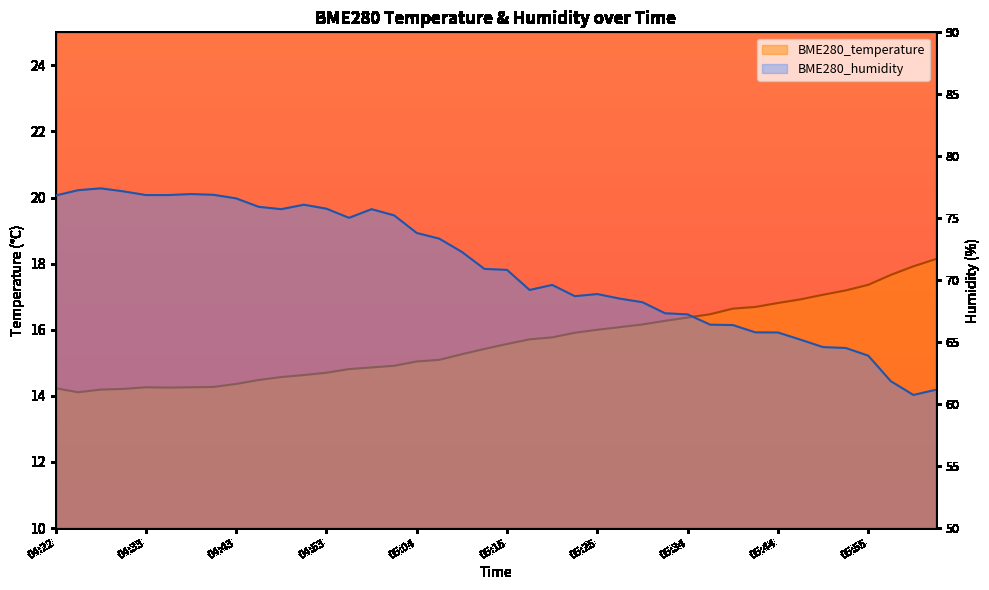

What is the label of the 9th point from the right?

05:42